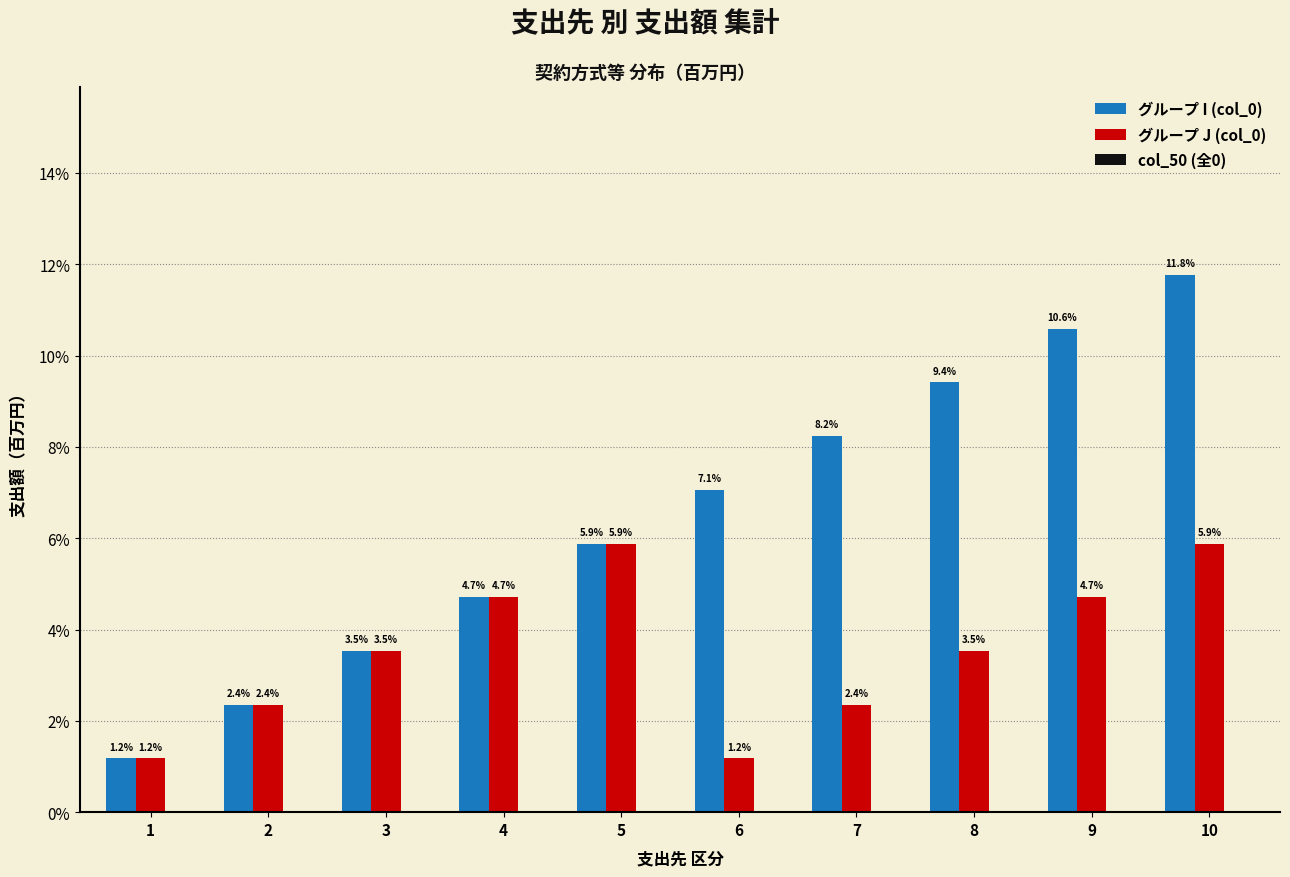

The value of グループ I (col_0) at 10 is 11.8. True or false?

True